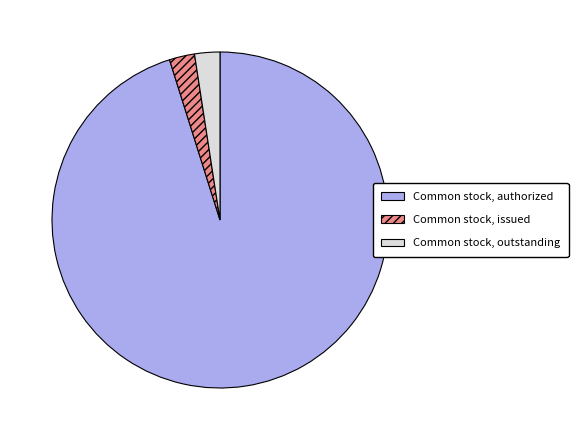

How many segments does this pie chart have?

3